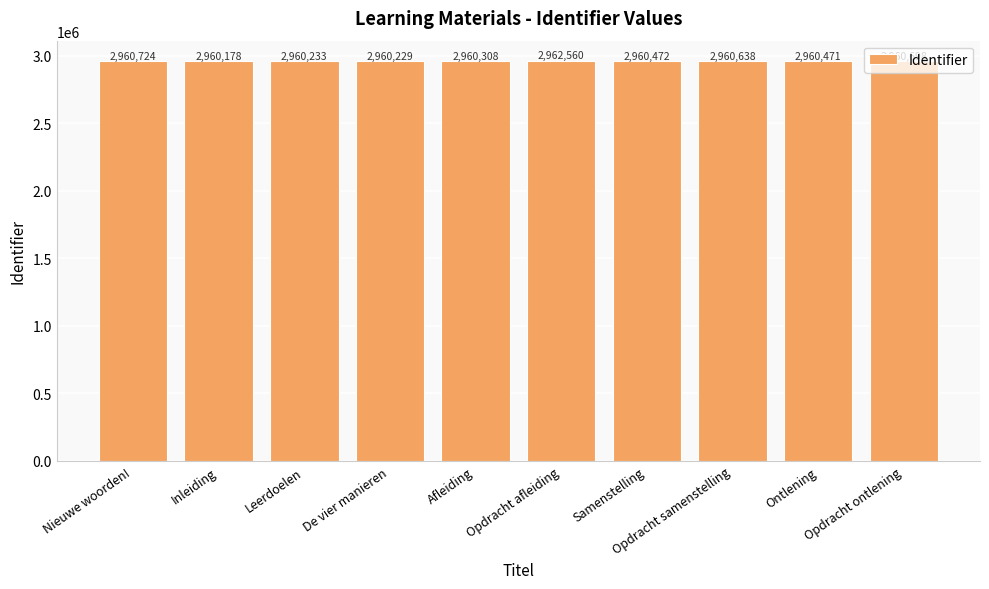

What is the smallest value displayed?

2960178